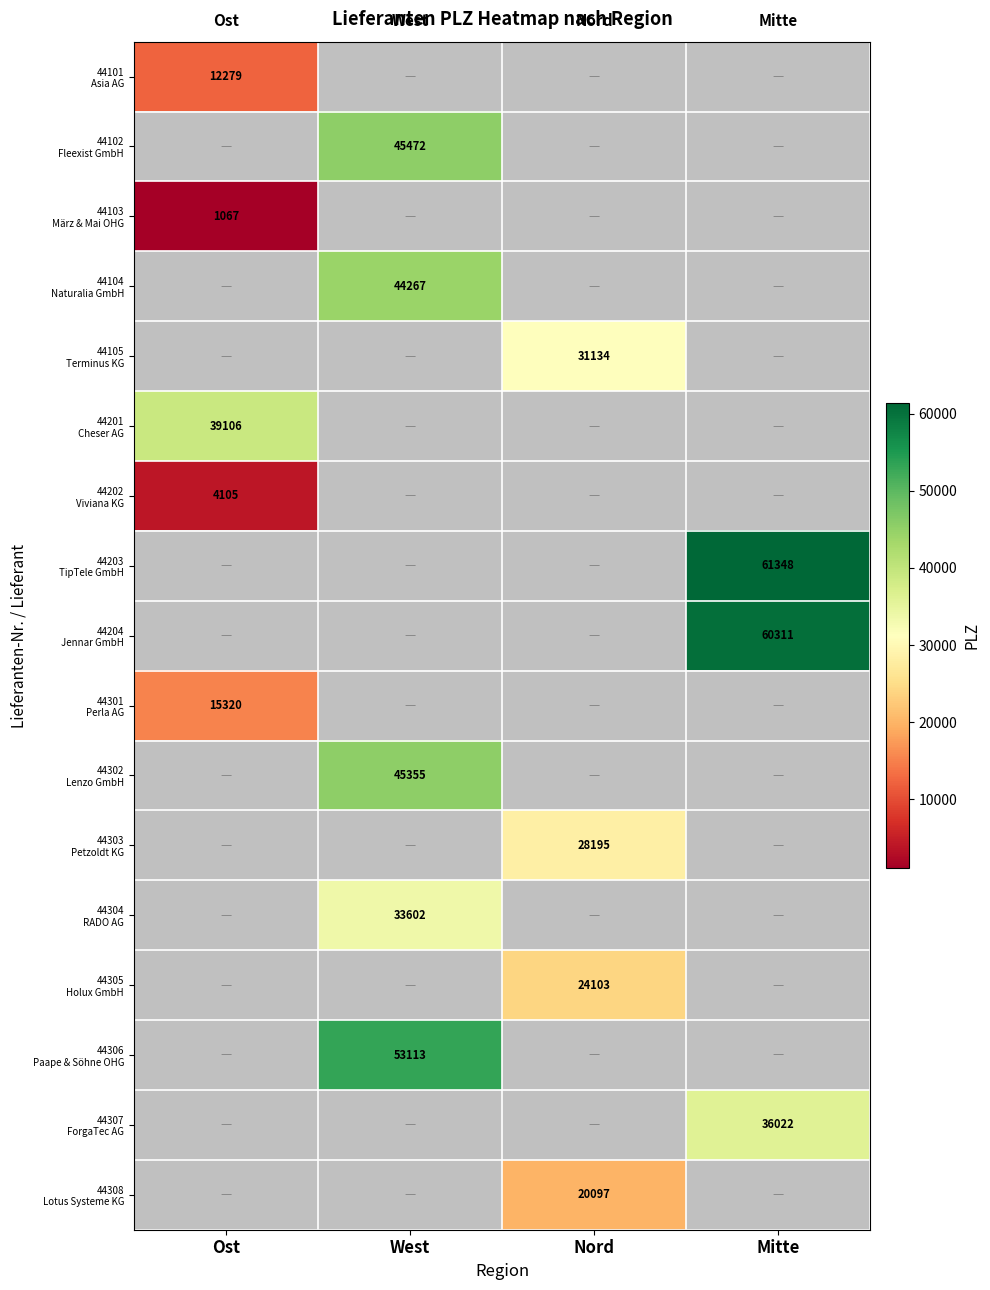

How many data points does each series have?

4